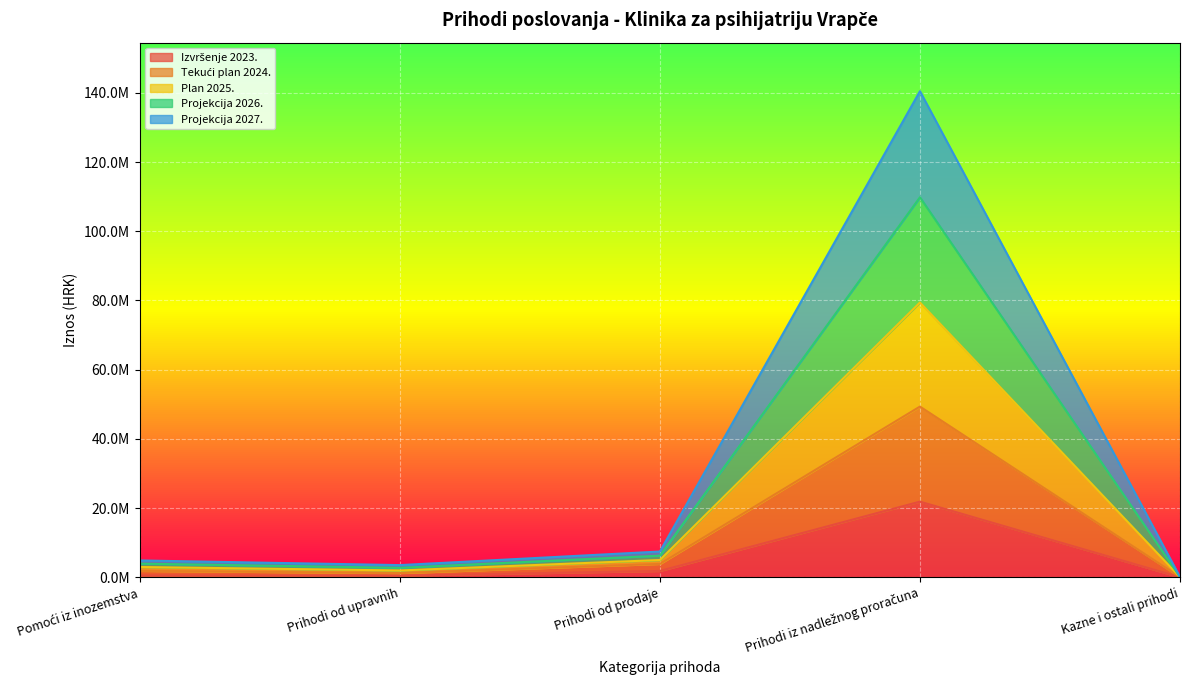

Between Prihodi od upravnih and Pomoći iz inozemstva, which is larger?

Pomoći iz inozemstva